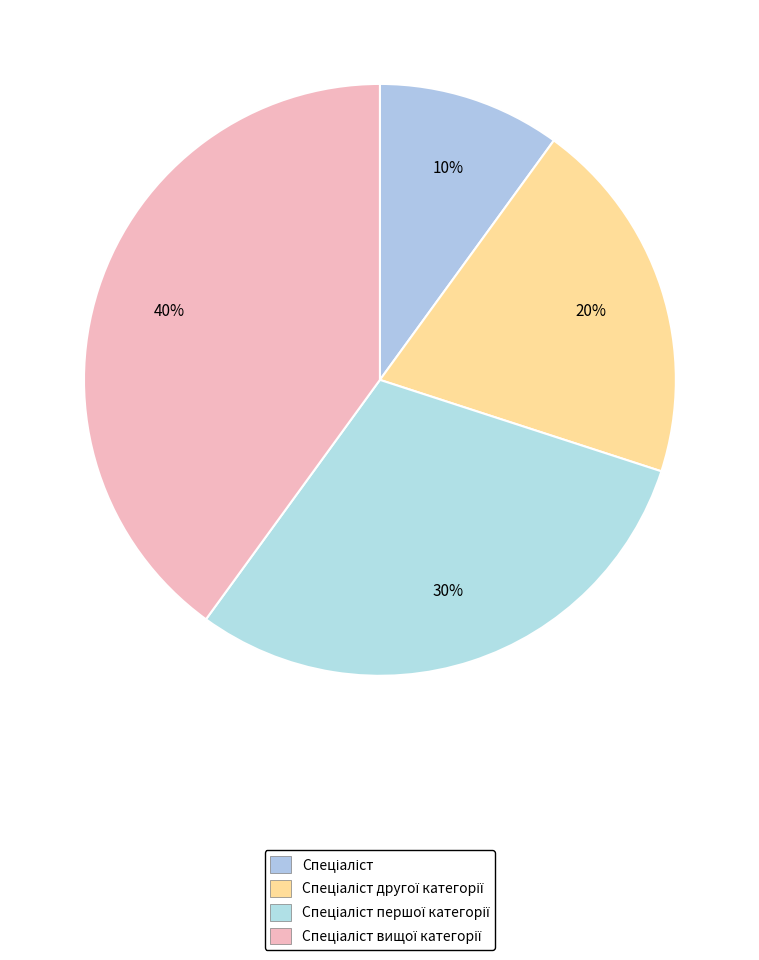

How many segments does this pie chart have?

4